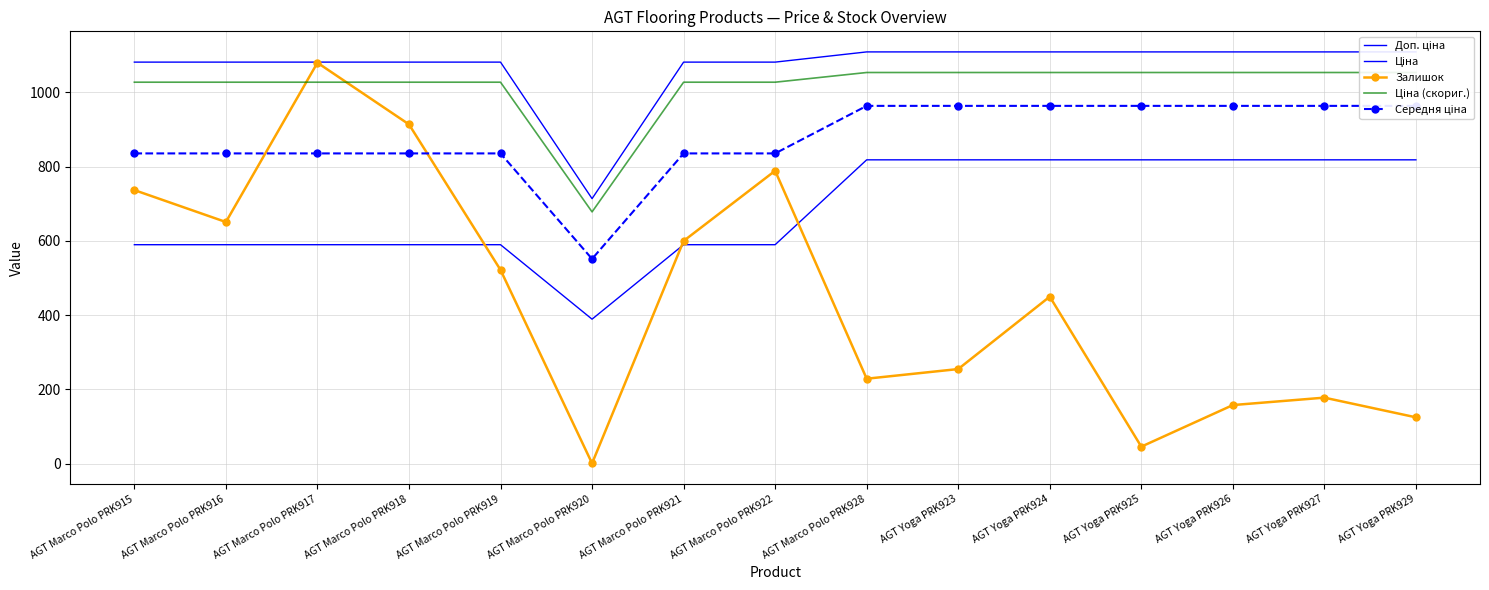

Which label corresponds to the largest value in the chart?

AGT Marco Polo PRK928